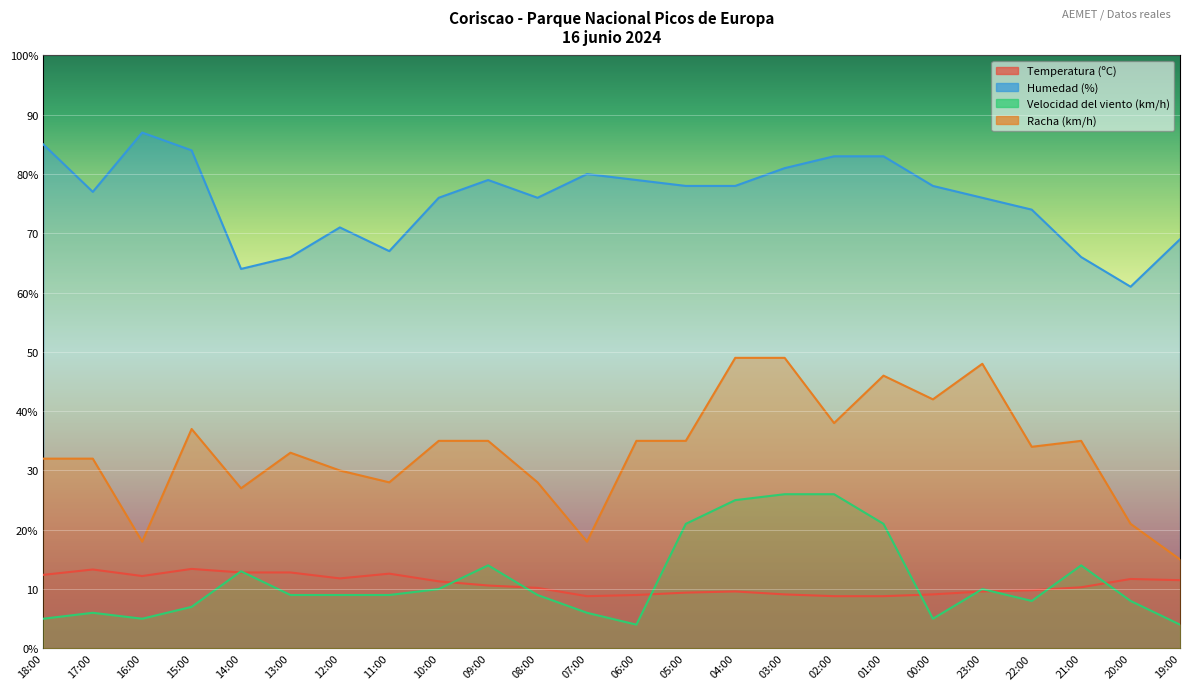

Where does the Racha (km/h) series first go above 35?

15:00